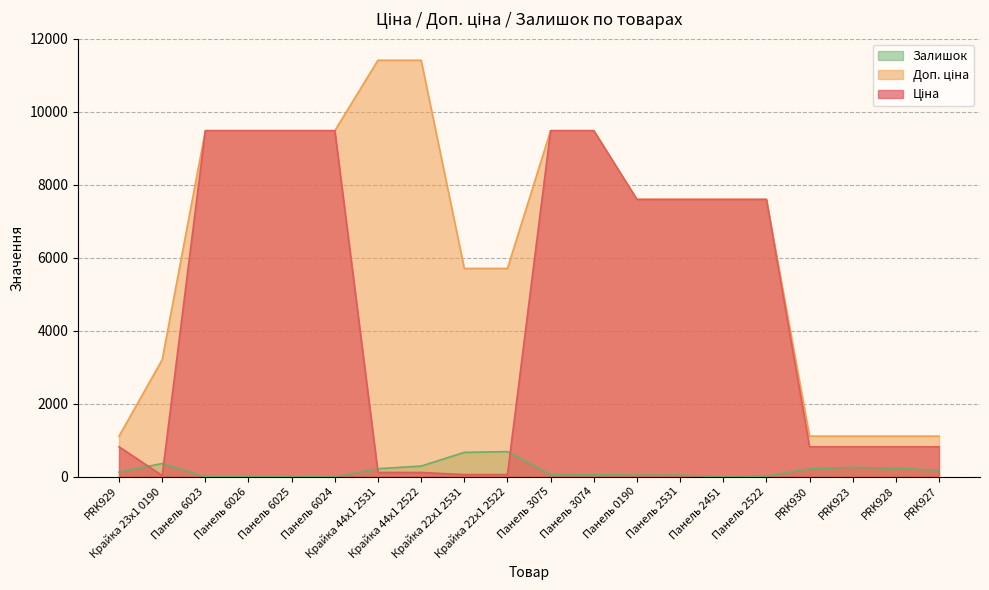

Where is Залишок nearest to the value 343?

Крайка 23x1 0190